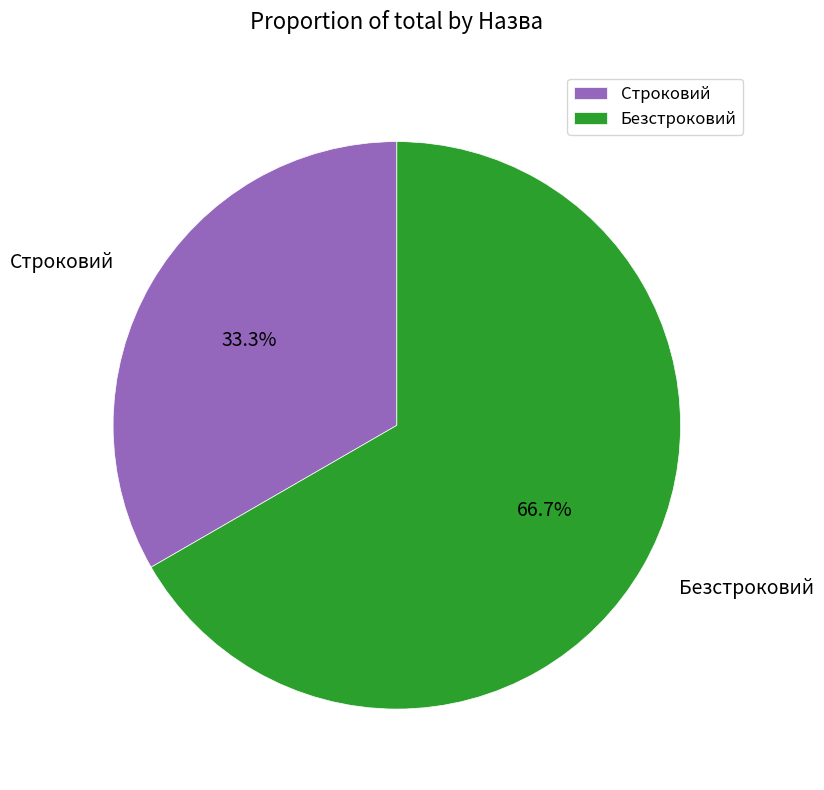

Which category accounts for the majority?

Безстроковий